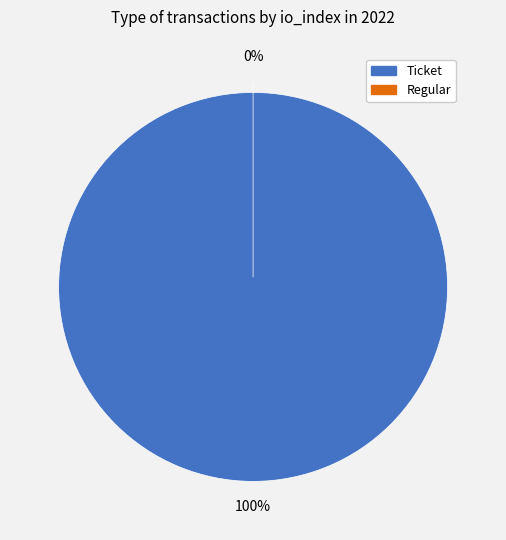

How many segments does this pie chart have?

2